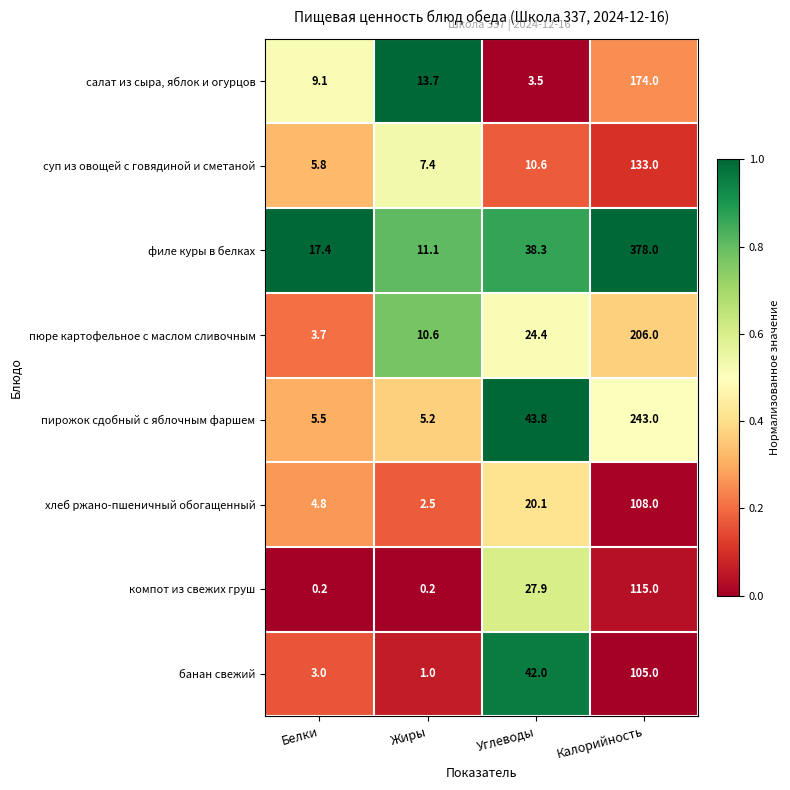

List the series in order of their peak value, highest first.

филе куры в белках, пирожок сдобный с яблочным фаршем, пюре картофельное с маслом сливочным, салат из сыра, яблок и огурцов, суп из овощей с говядиной и сметаной, компот из свежих груш, хлеб ржано-пшеничный обогащенный, банан свежий